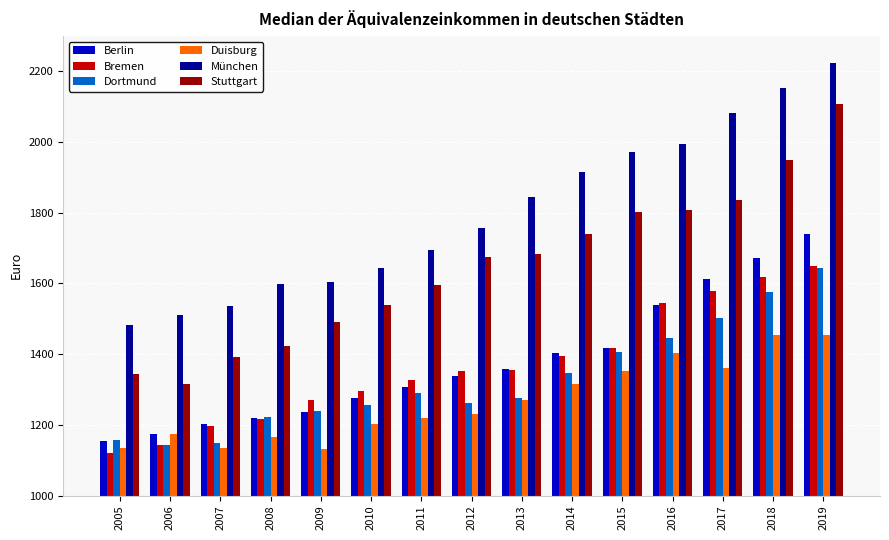

What are all the series names shown in the legend?

Berlin, Bremen, Dortmund, Duisburg, München, Stuttgart